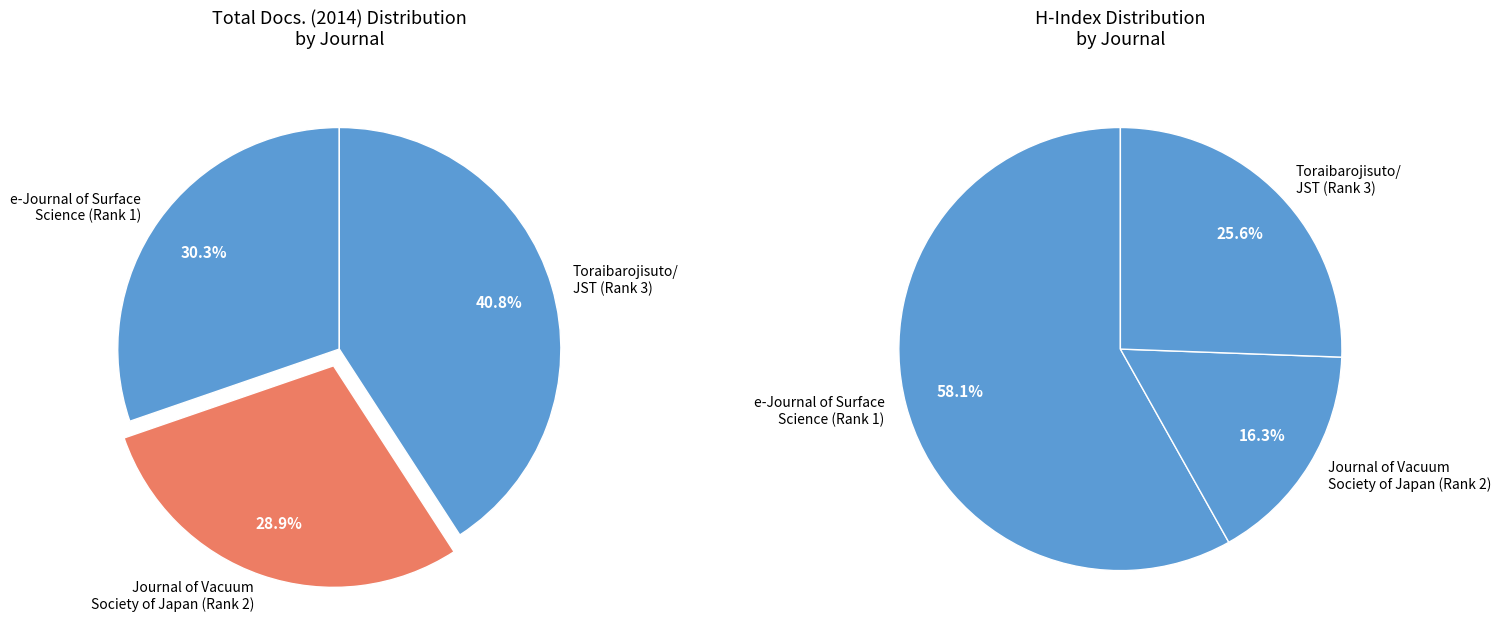

The Journal of the Vacuum Society of Japan (Rank 2) slice represents 29% of the pie. True or false?

True